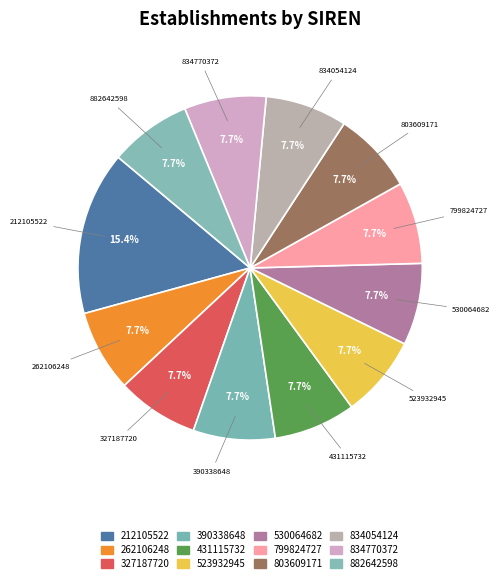

Which has a higher value, 834770372 or 327187720?

834770372